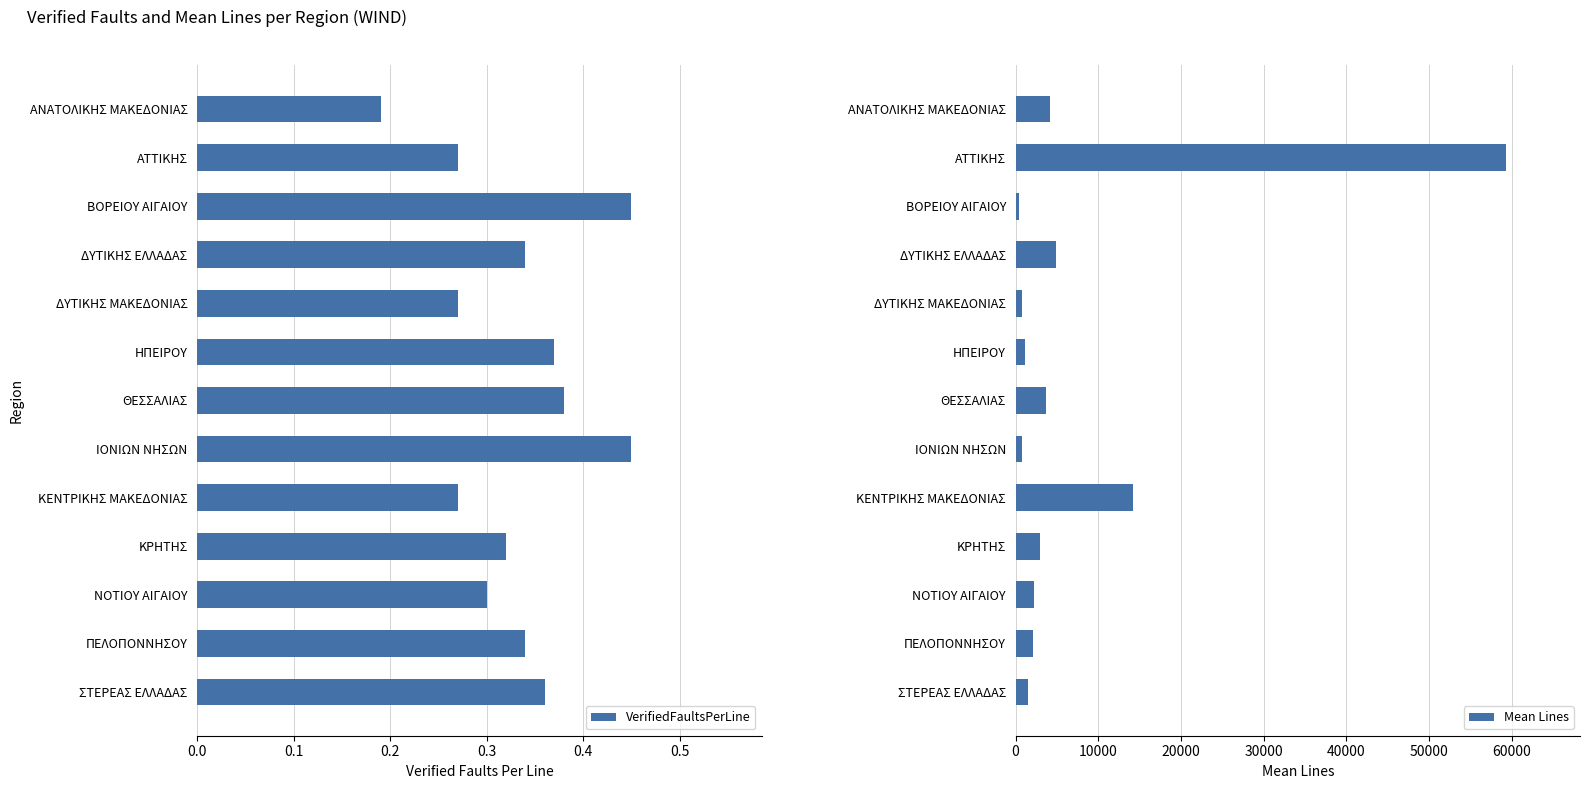

What is the lowest value of the Mean Lines series?

373